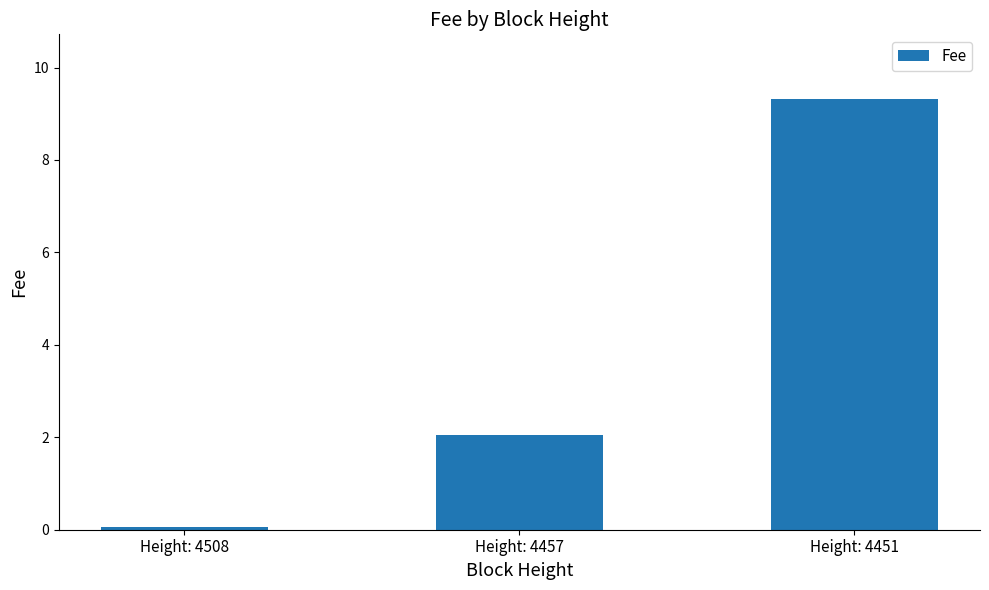

What is the difference between the values at Height: 4457 and Height: 4508?

2.0